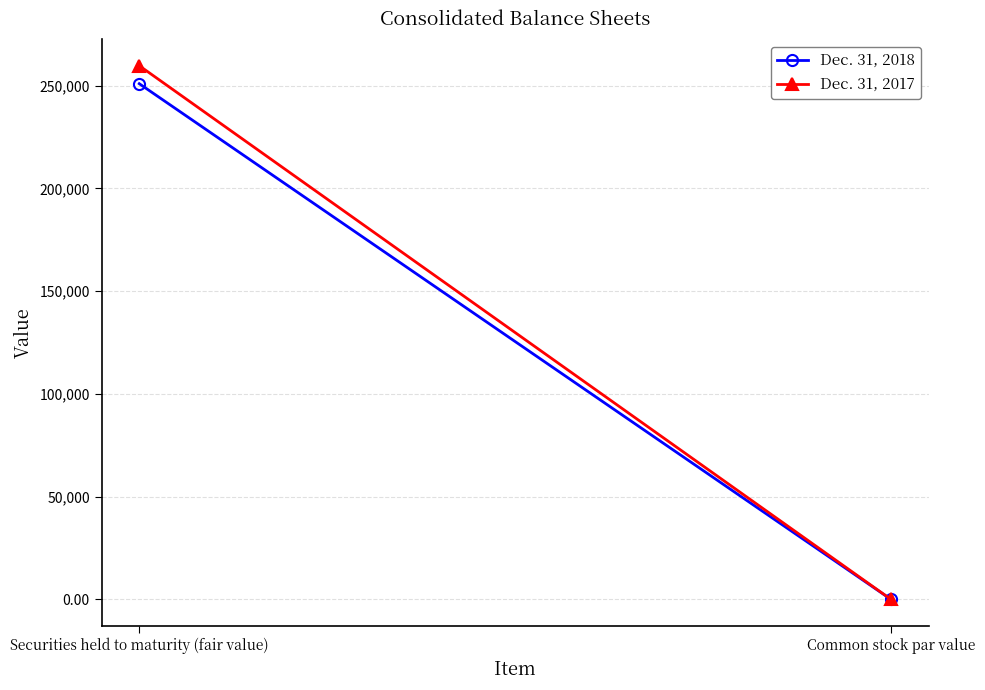

Reading right to left, extract all data points from this chart.

Dec. 31, 2018: 0.0	250900.0
Dec. 31, 2017: 0.0	259655.0